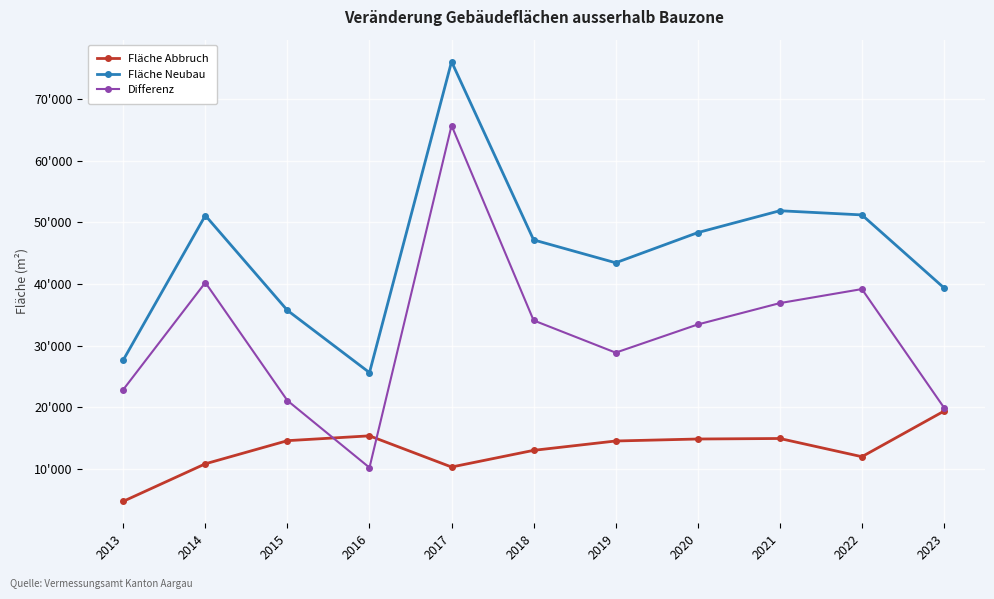

Read the Differenz value at 2023, to the nearest 50.

20000